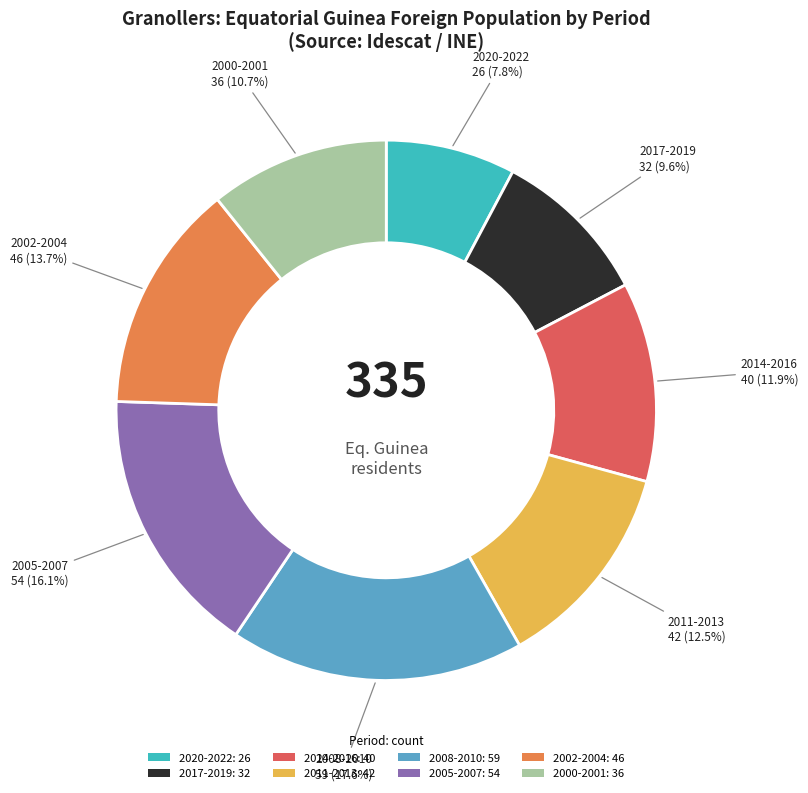

Does any single category account for the majority?

No